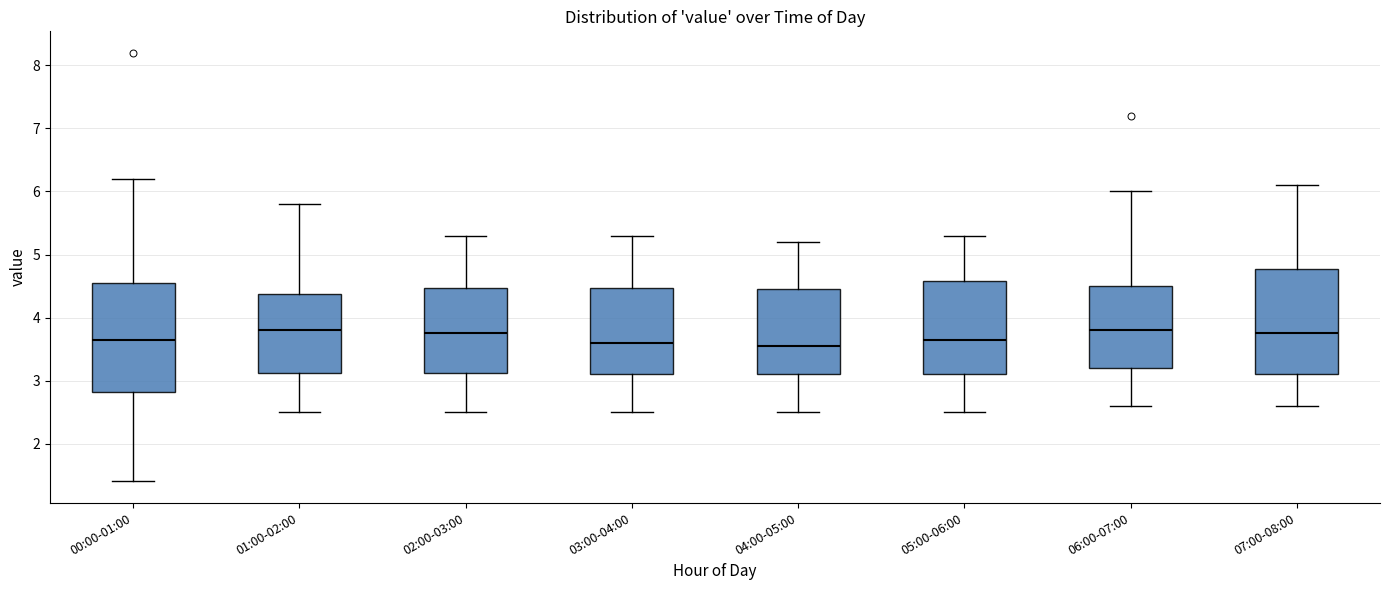

Reading left to right, transcribe this box plot: for each box, give where its median line is, the range the box spans, and where its two whiskers end, as read against the y-axis. The values are not printed on the chart, so give them approximately, as read against the axis.

00:00-01:00: median 3.7, box 2.8 to 4.6, whiskers 1.4 to 6.2
01:00-02:00: median 3.8, box 3.1 to 4.4, whiskers 2.5 to 5.8
02:00-03:00: median 3.8, box 3.1 to 4.5, whiskers 2.5 to 5.3
03:00-04:00: median 3.6, box 3.1 to 4.5, whiskers 2.5 to 5.3
04:00-05:00: median 3.6, box 3.1 to 4.5, whiskers 2.5 to 5.2
05:00-06:00: median 3.7, box 3.1 to 4.6, whiskers 2.5 to 5.3
06:00-07:00: median 3.8, box 3.2 to 4.5, whiskers 2.6 to 6.0
07:00-08:00: median 3.8, box 3.1 to 4.8, whiskers 2.6 to 6.1